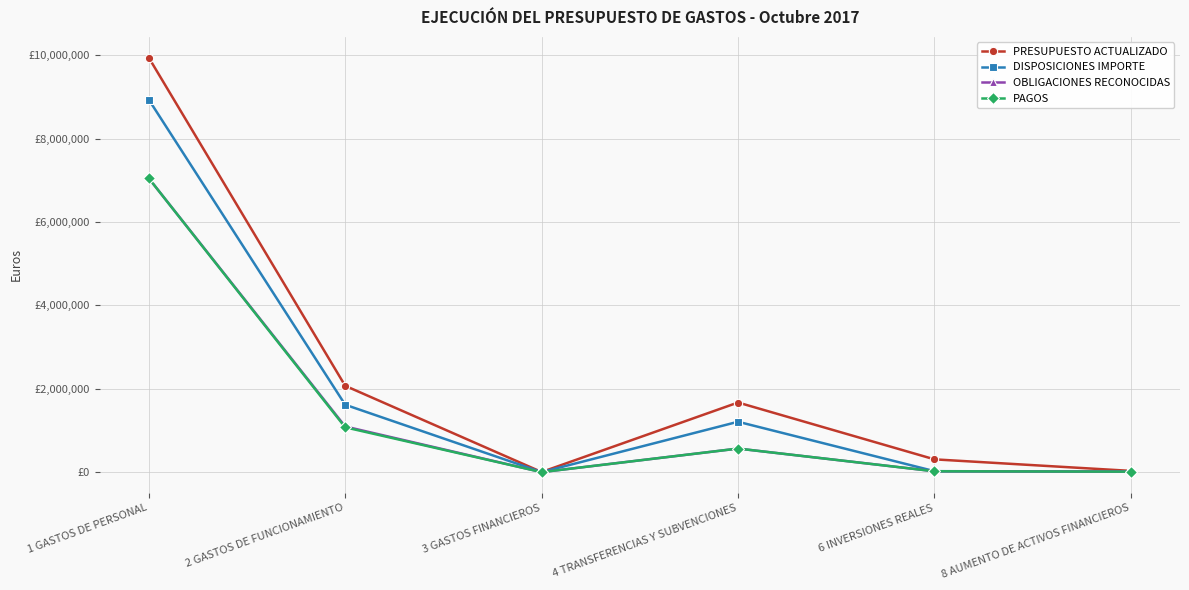

Does the chart have visible grid lines?

Yes